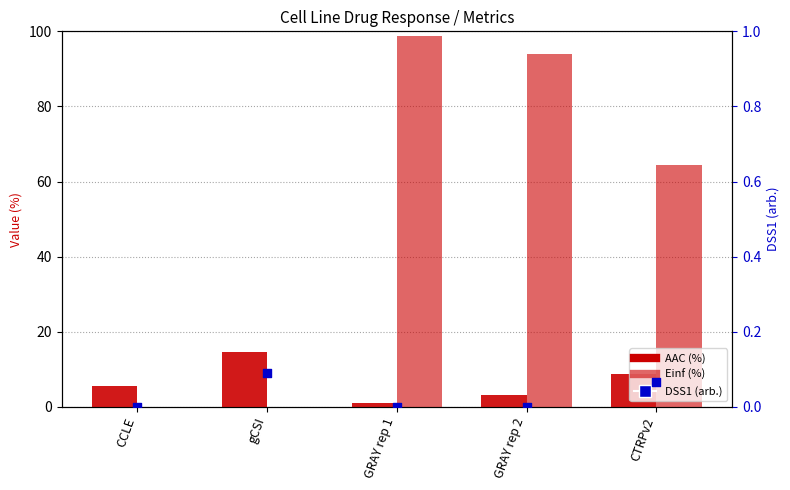

At how many categories does at least one series exceed 95?

1